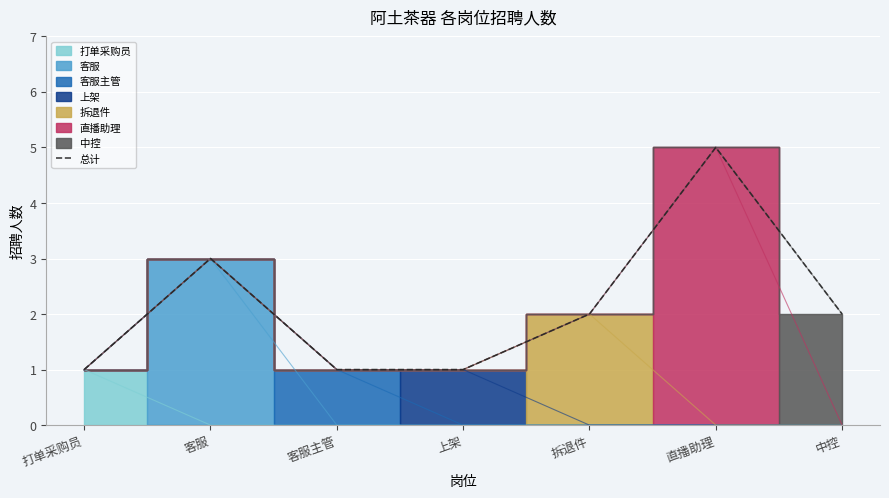

How many points are higher than both their immediate neighbors (excluding endpoints)?

2